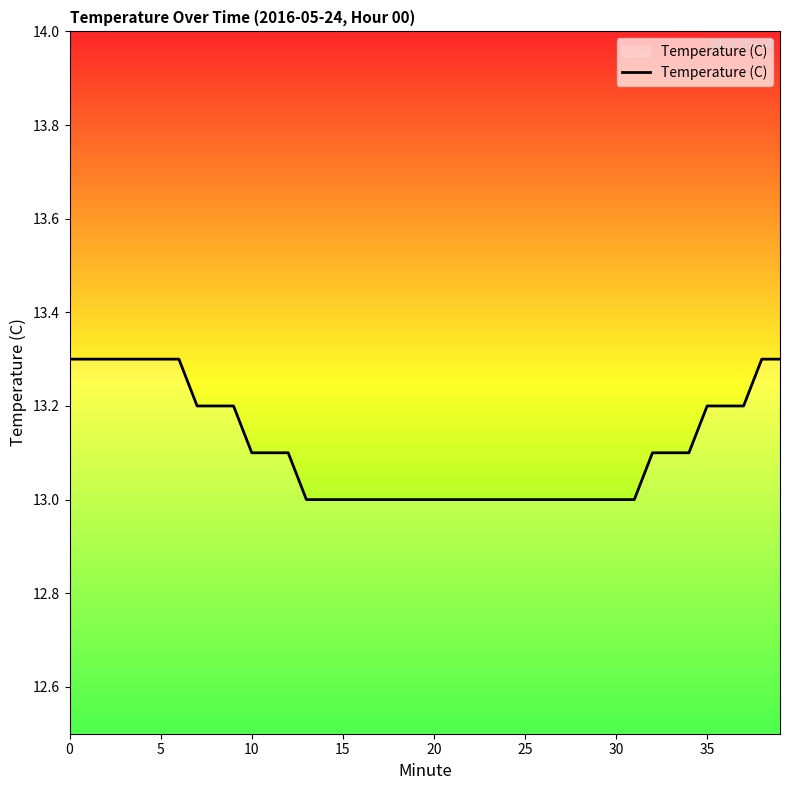

What is the greatest value displayed?

13.3